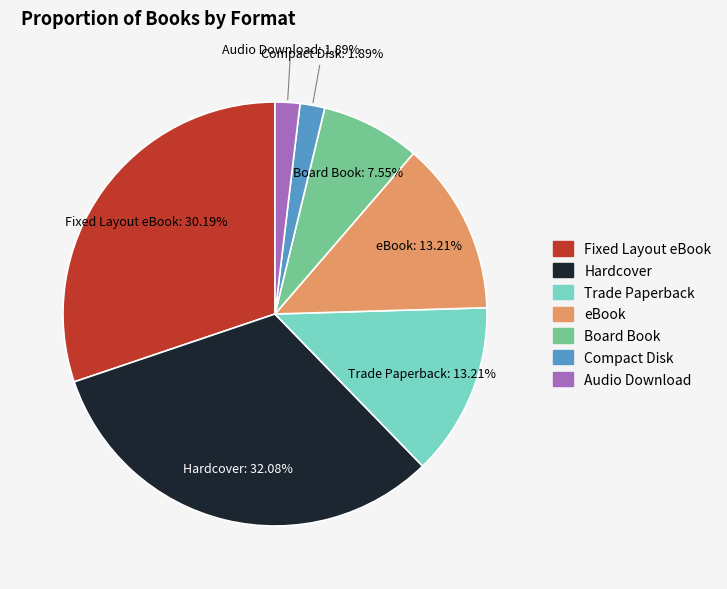

What is the ratio of the value at Hardcover to the value at Fixed Layout eBook?

1.1